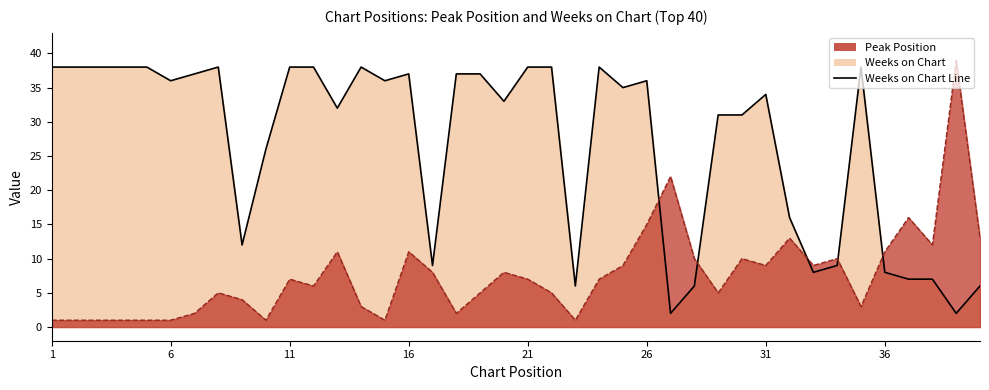

How many distinct data groups are displayed?

2